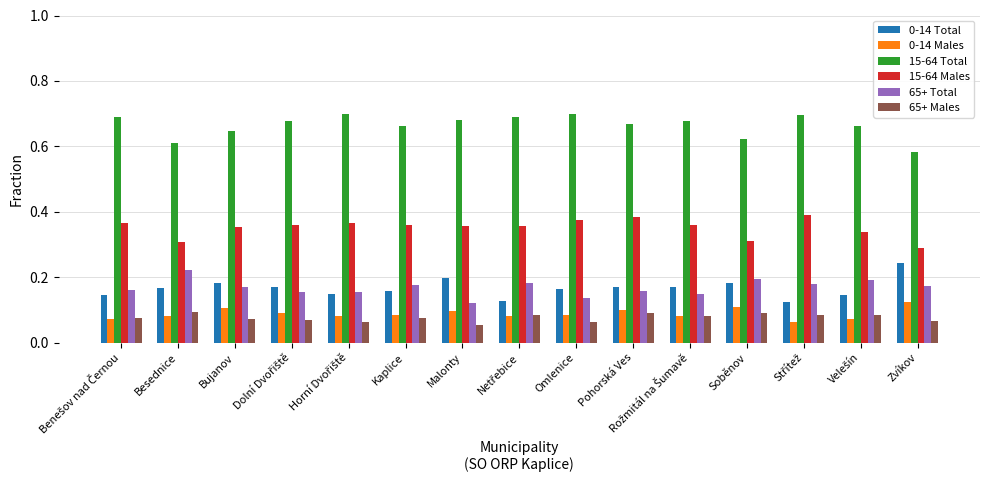

The 65+ Total series shows 0.2 at Besednice. True or false?

True